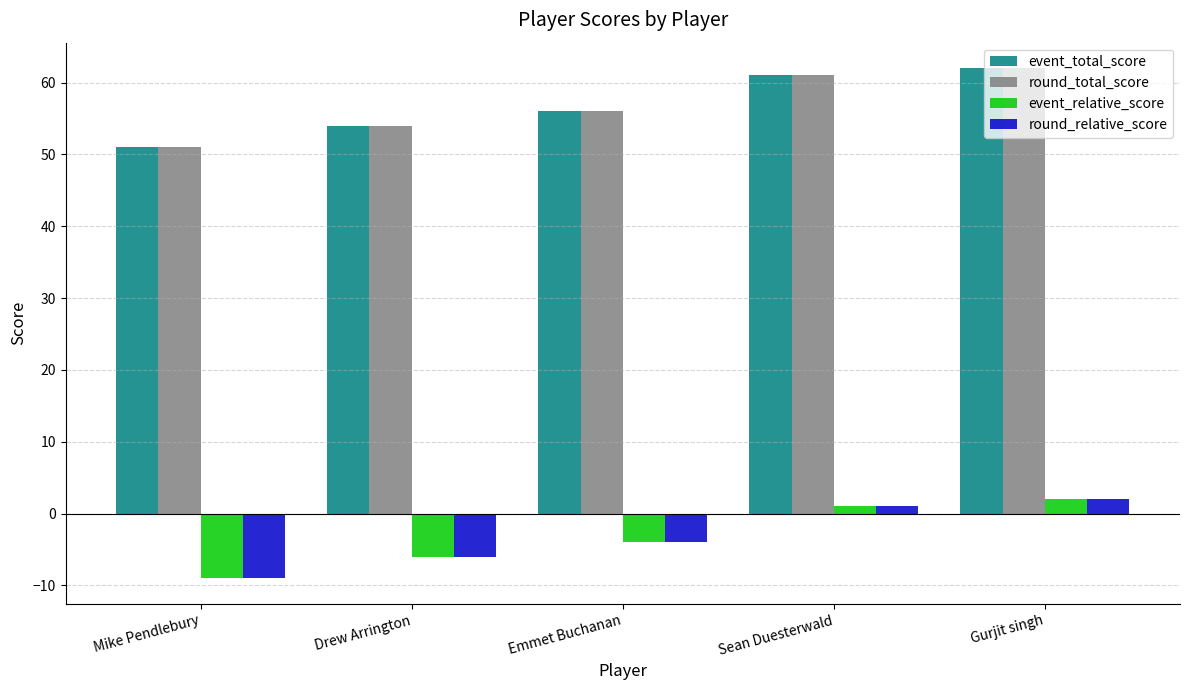

What is the label of the 2nd bar from the left?

Drew Arrington